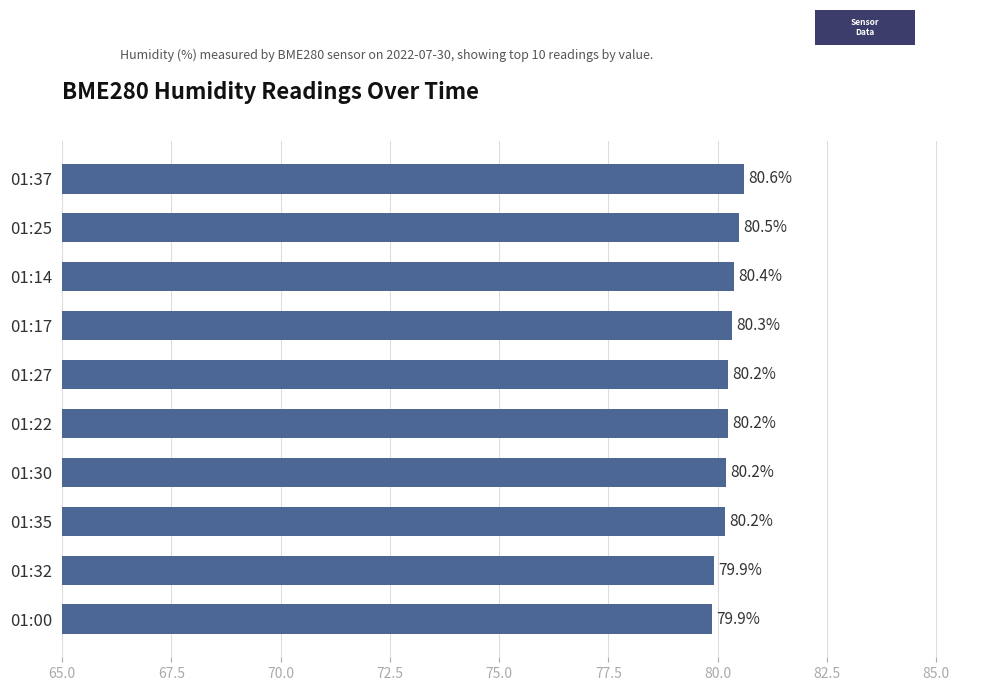

What is the greatest value displayed?

80.6